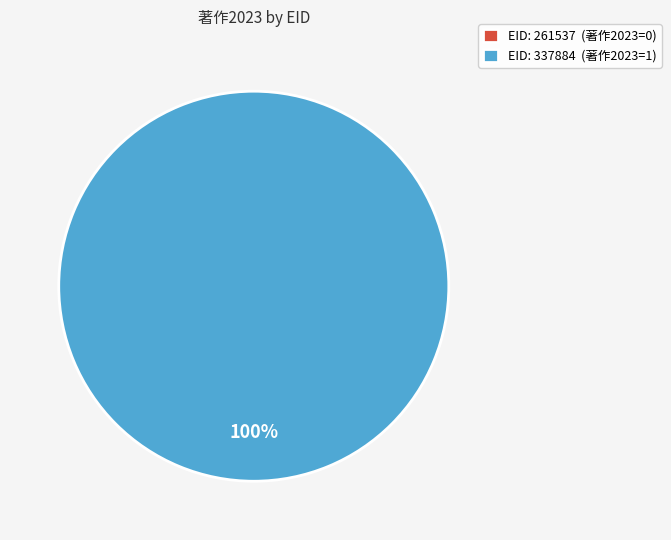

Does 261537 account for over 50% of the chart?

No